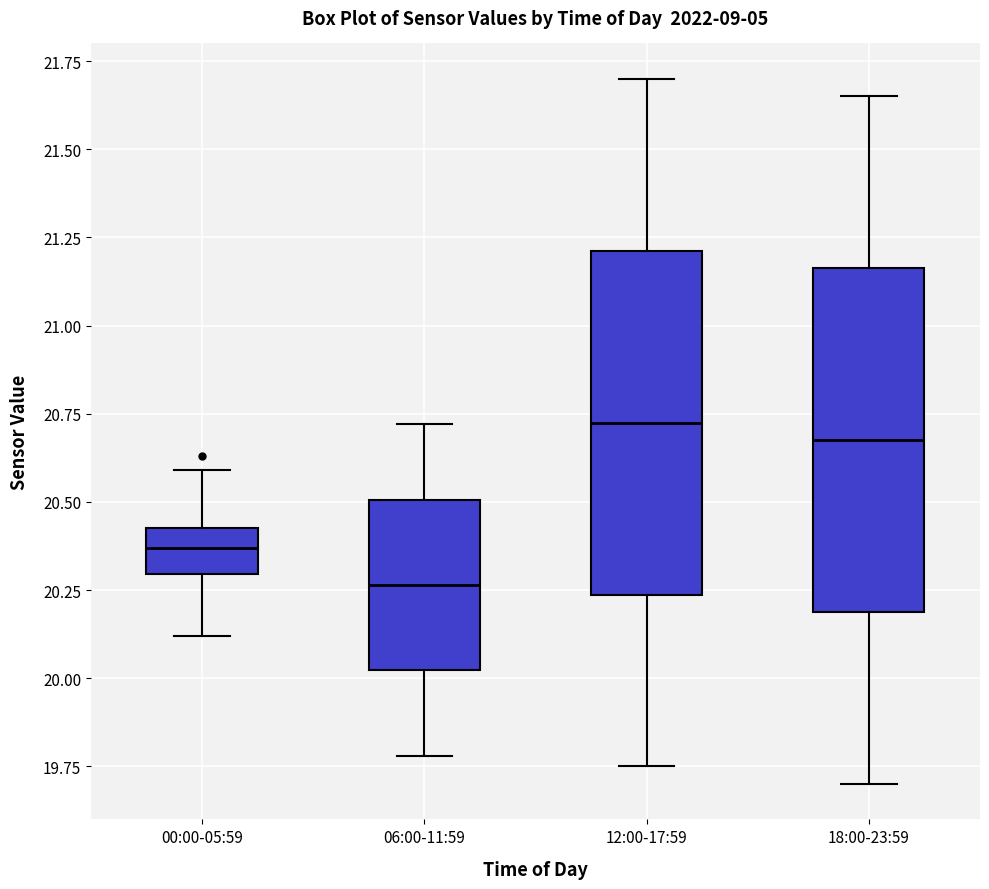

Where is the upper edge of the box for 12:00-17:59 on the y-axis? The values are not printed on the chart, so give them approximately, as read against the axis.

21.20